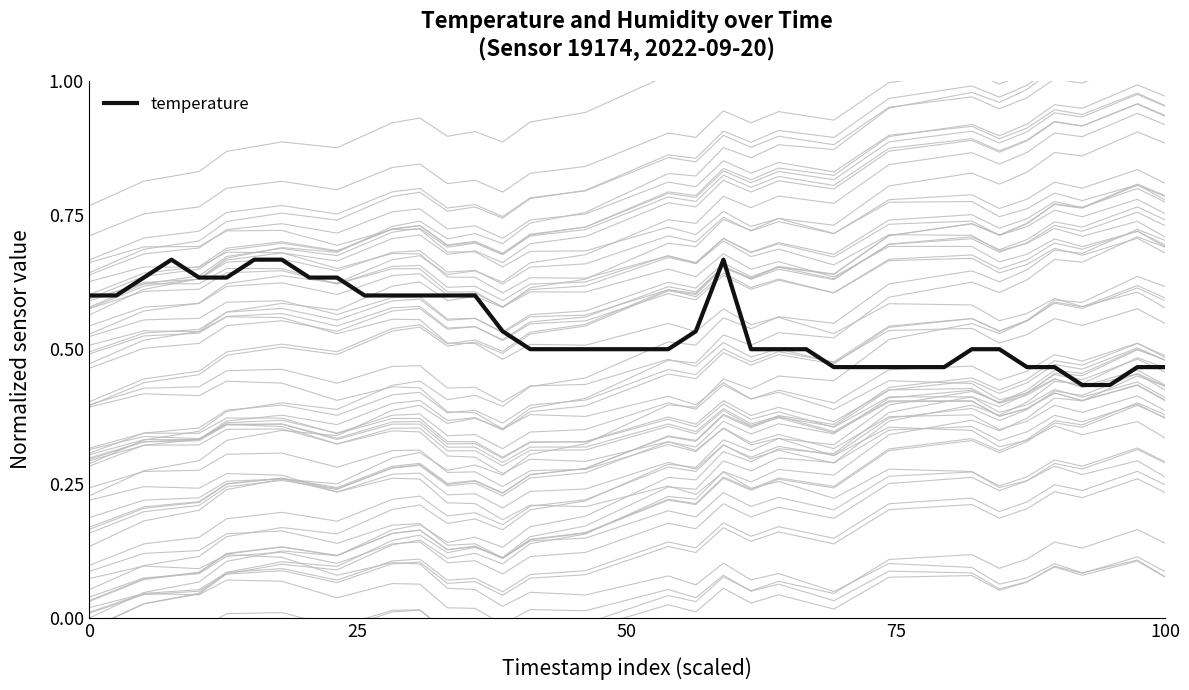

What is the greatest value displayed?

0.7